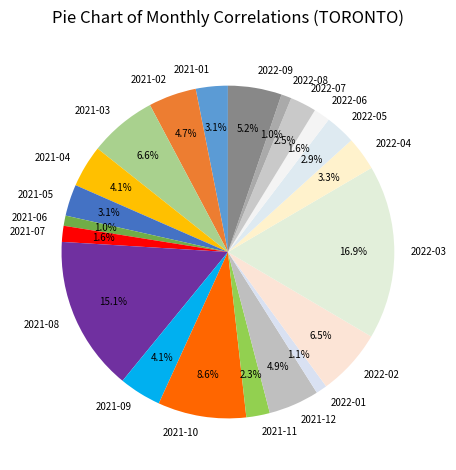

To the nearest percent, what is the difference between the largest and smallest slice percentages?

16%